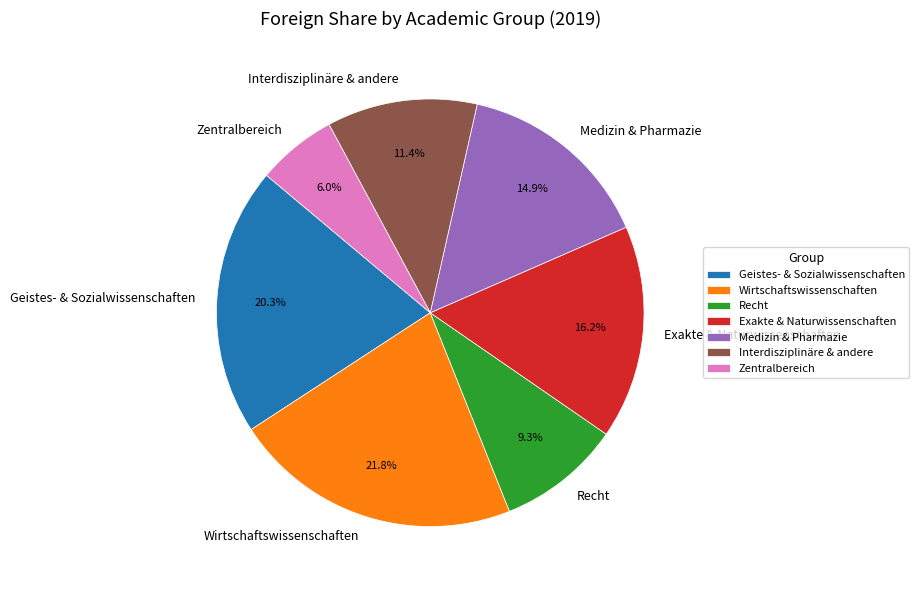

The Geistes- & Sozialwissenschaften slice represents 6% of the pie. True or false?

False